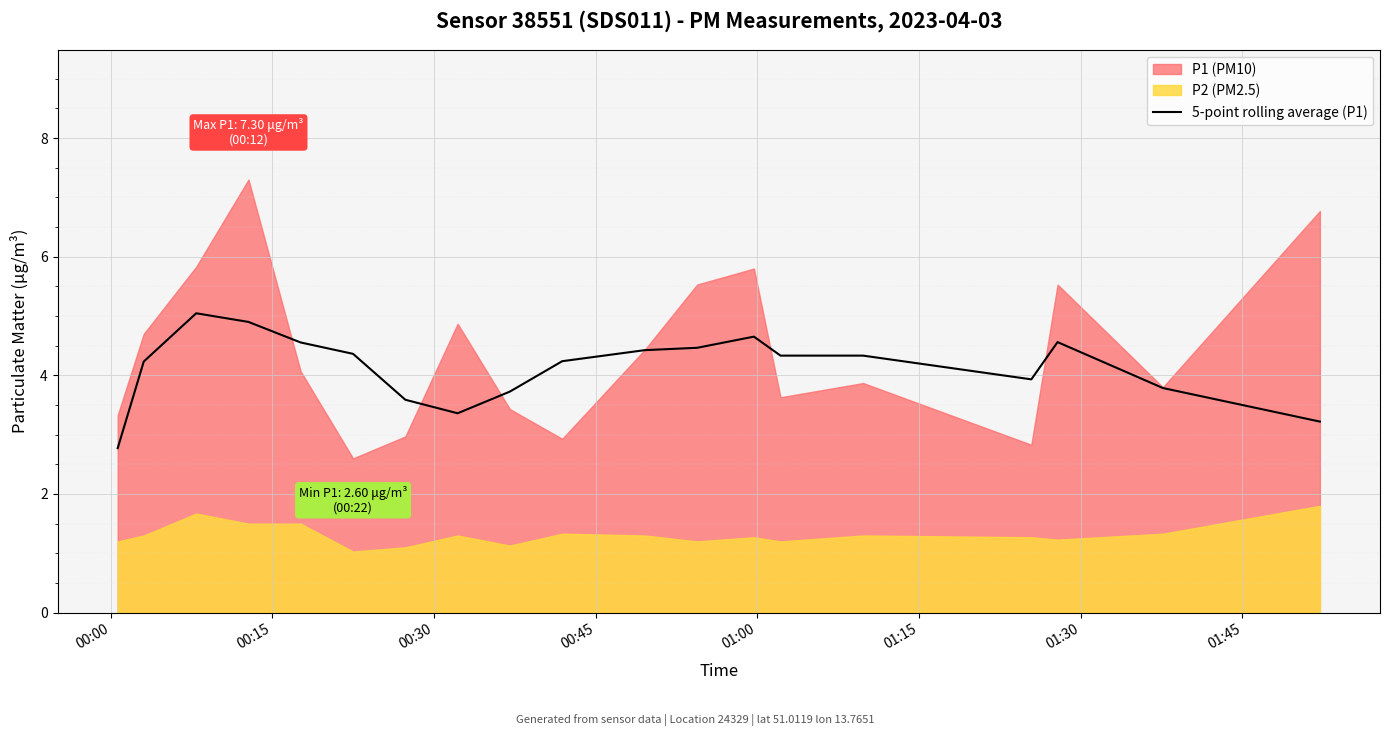

What is the sum of all values?

78.5